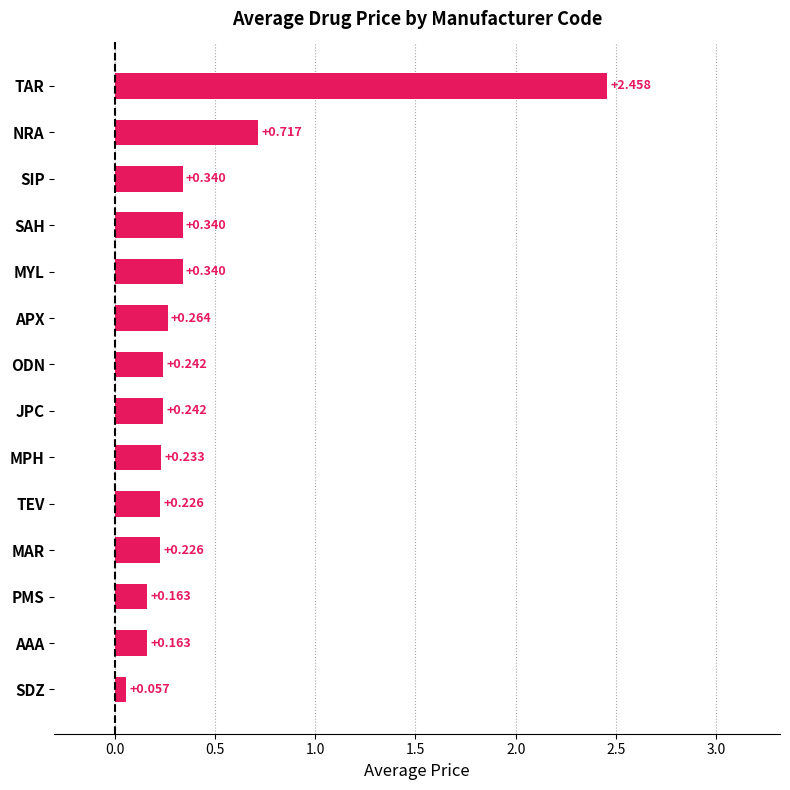

At which category does the chart reach its minimum across all series?

SDZ